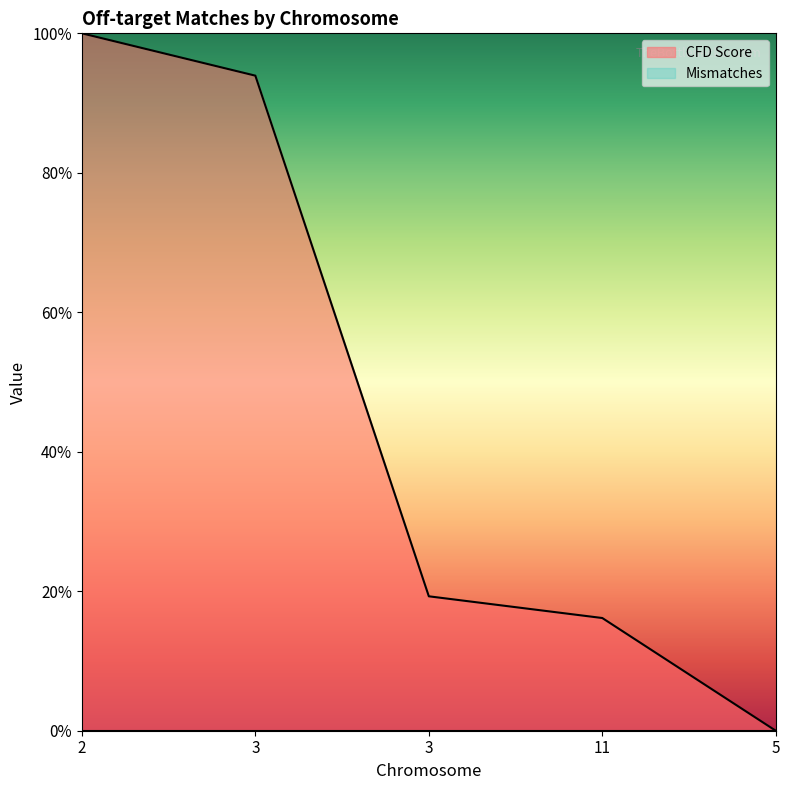

What is the difference between the maximum and minimum values?

1.0